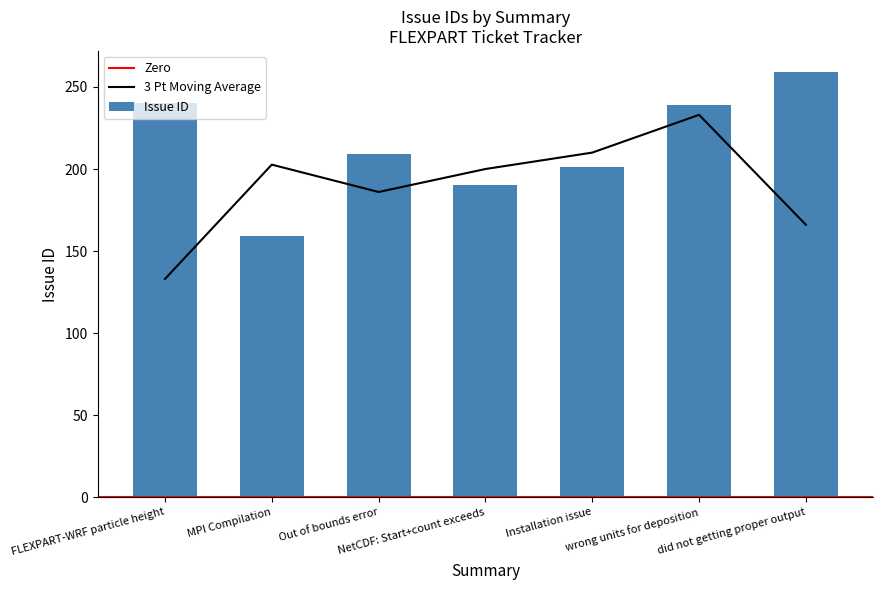

What is the value of the 4th bar from the left?

190